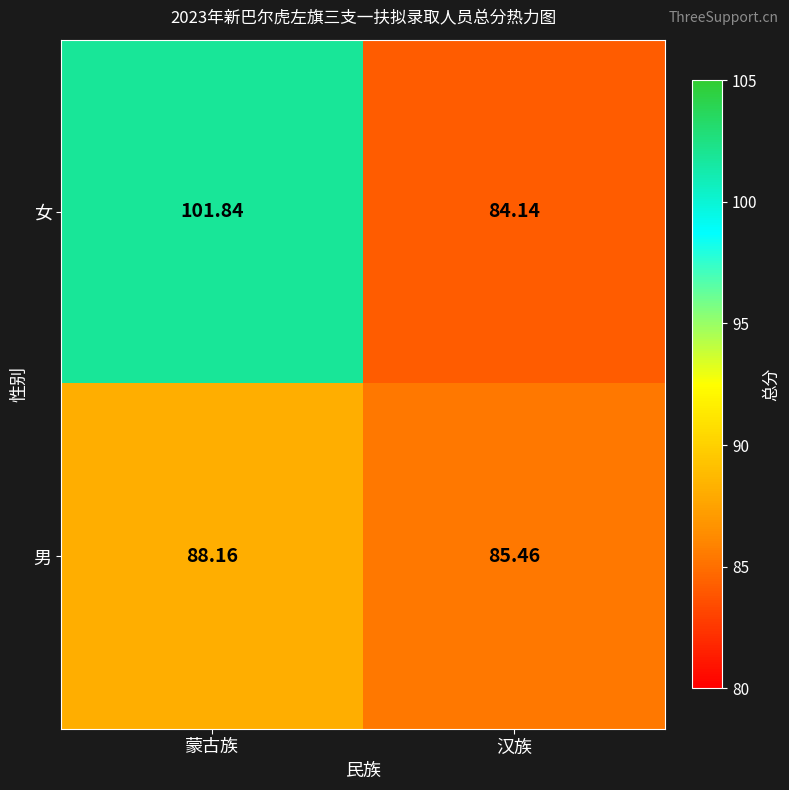

Count the number of categories in the chart.

2